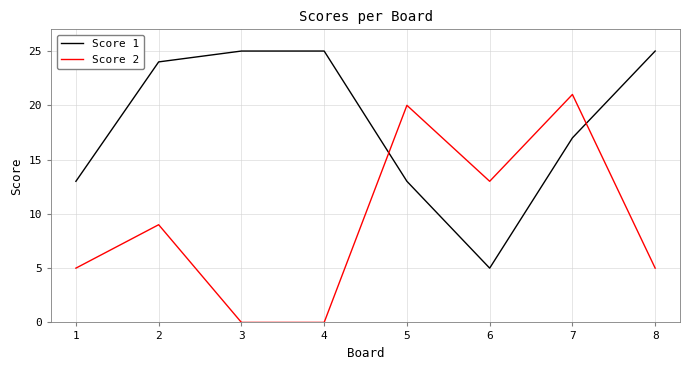

Reading left to right, extract all data points from this chart.

Score 1: 13	24	25	25	13	5	17	25
Score 2: 5	9	0	0	20	13	21	5